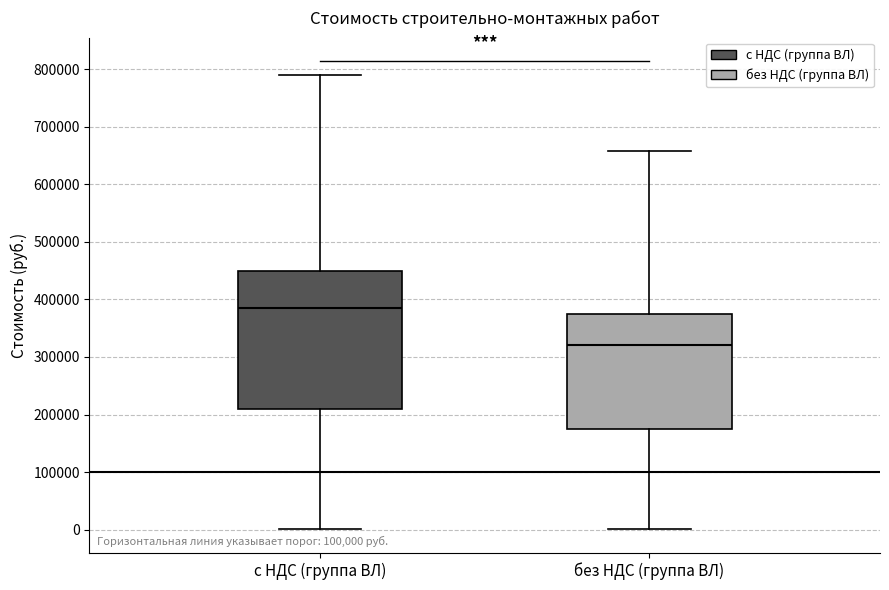

Reading left to right, read every box against the y-axis: the position of its median line, the range the box covers, and the ends of its whiskers. The values are not printed on the chart, so give them approximately, as read against the axis.

с НДС (группа ВЛ): median 380000, box 210000 to 450000, whiskers 0 to 790000
без НДС (группа ВЛ): median 320000, box 180000 to 370000, whiskers 0 to 660000